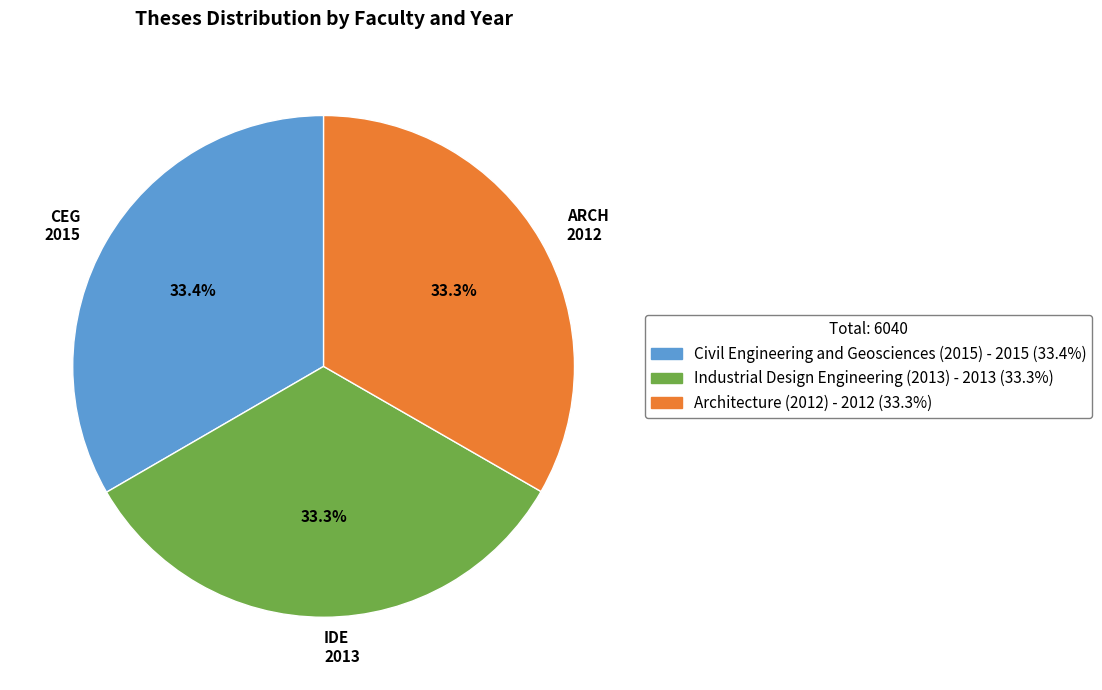

Does ARCH 2012 account for over 50% of the chart?

No